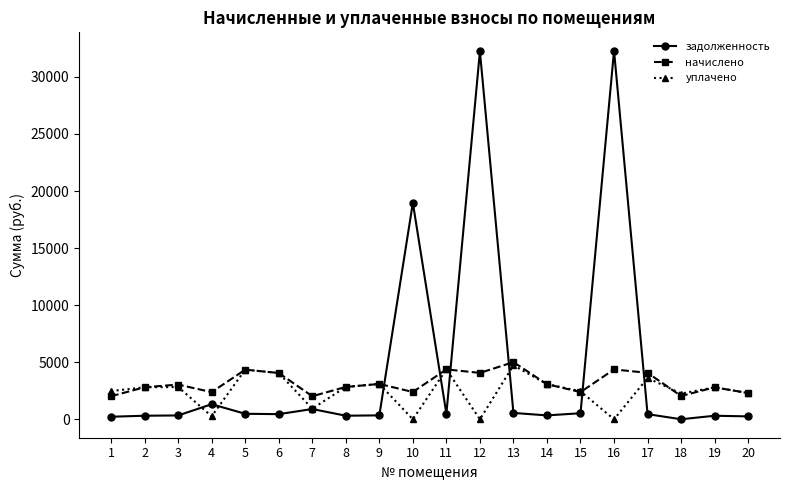

At 12, list the series in order from largest to smallest.

задолженность, начислено, уплачено